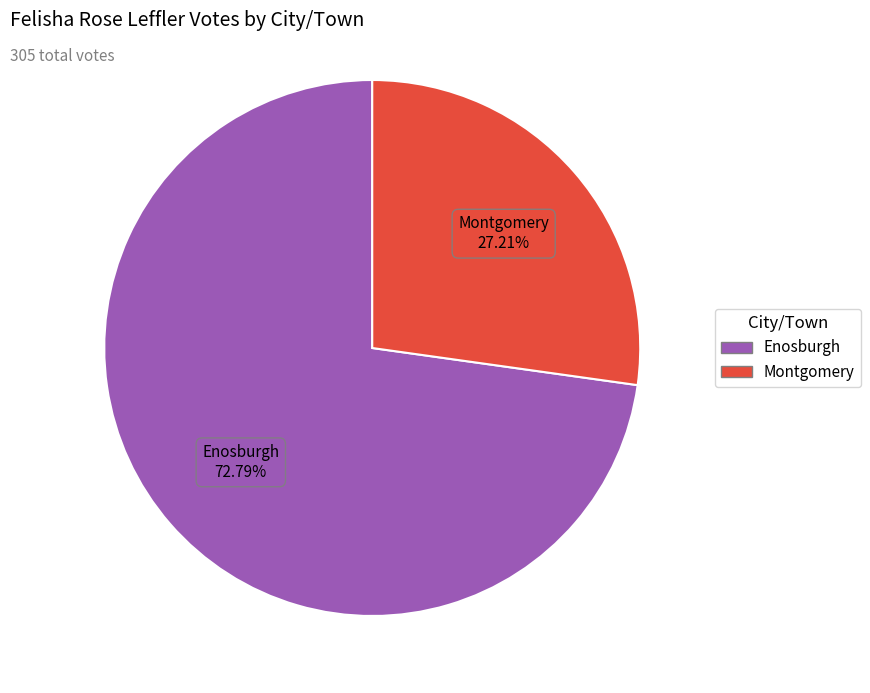

To the nearest percent, what is the combined percentage of Montgomery and Enosburgh?

100%